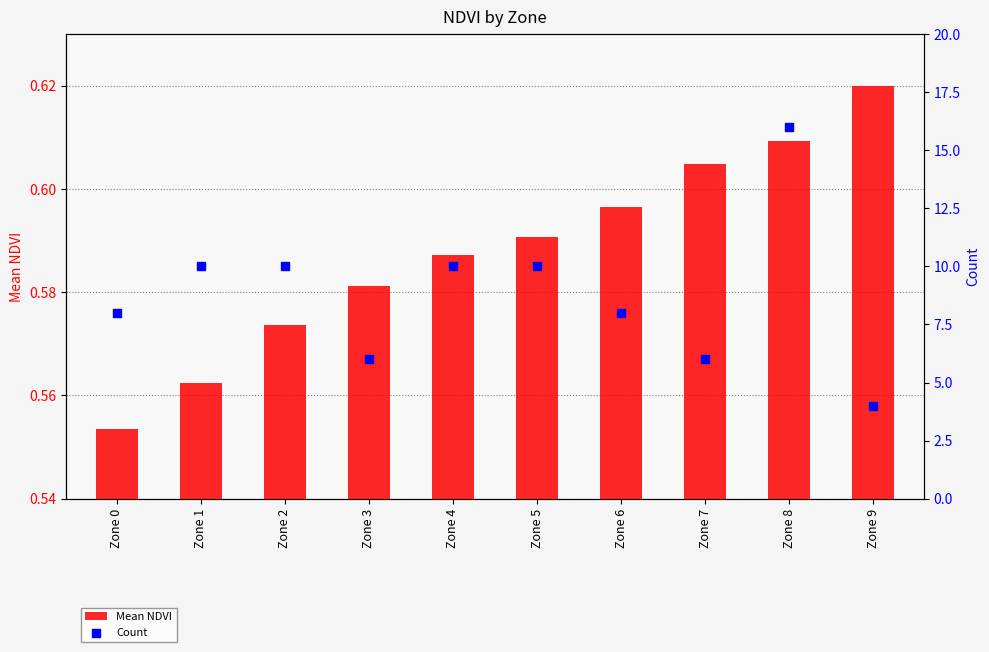

At which category is the sum across all series the highest?

Zone 8